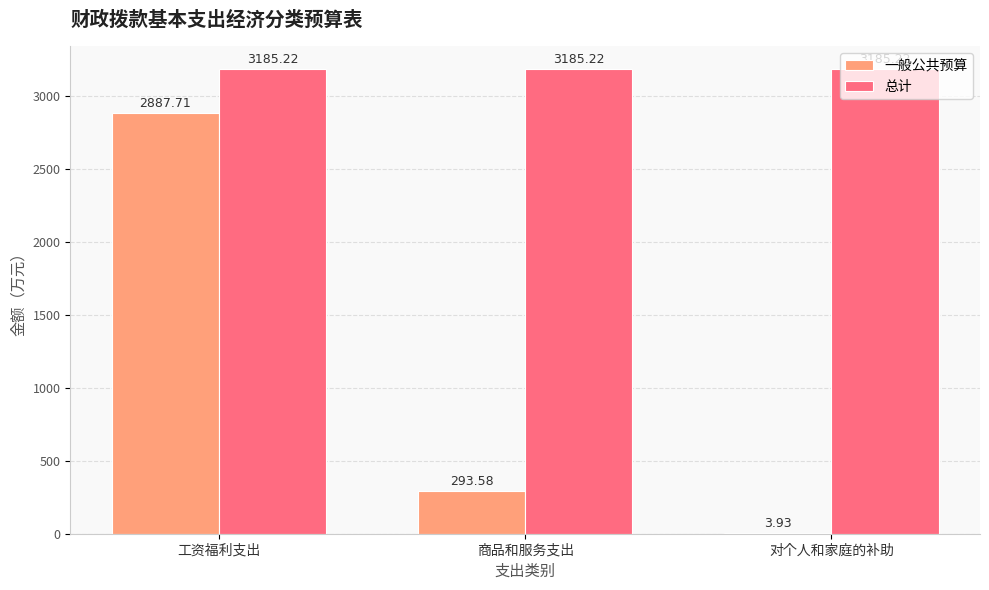

What are all the series names shown in the legend?

一般公共预算, 总计